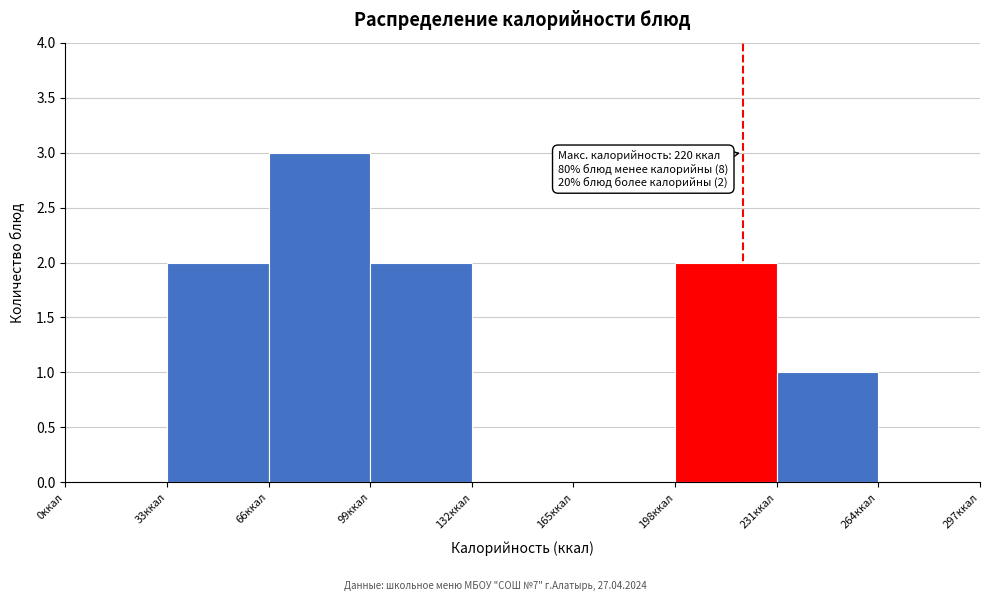

Over which range of the x-axis is the bar tallest?

66 to 99